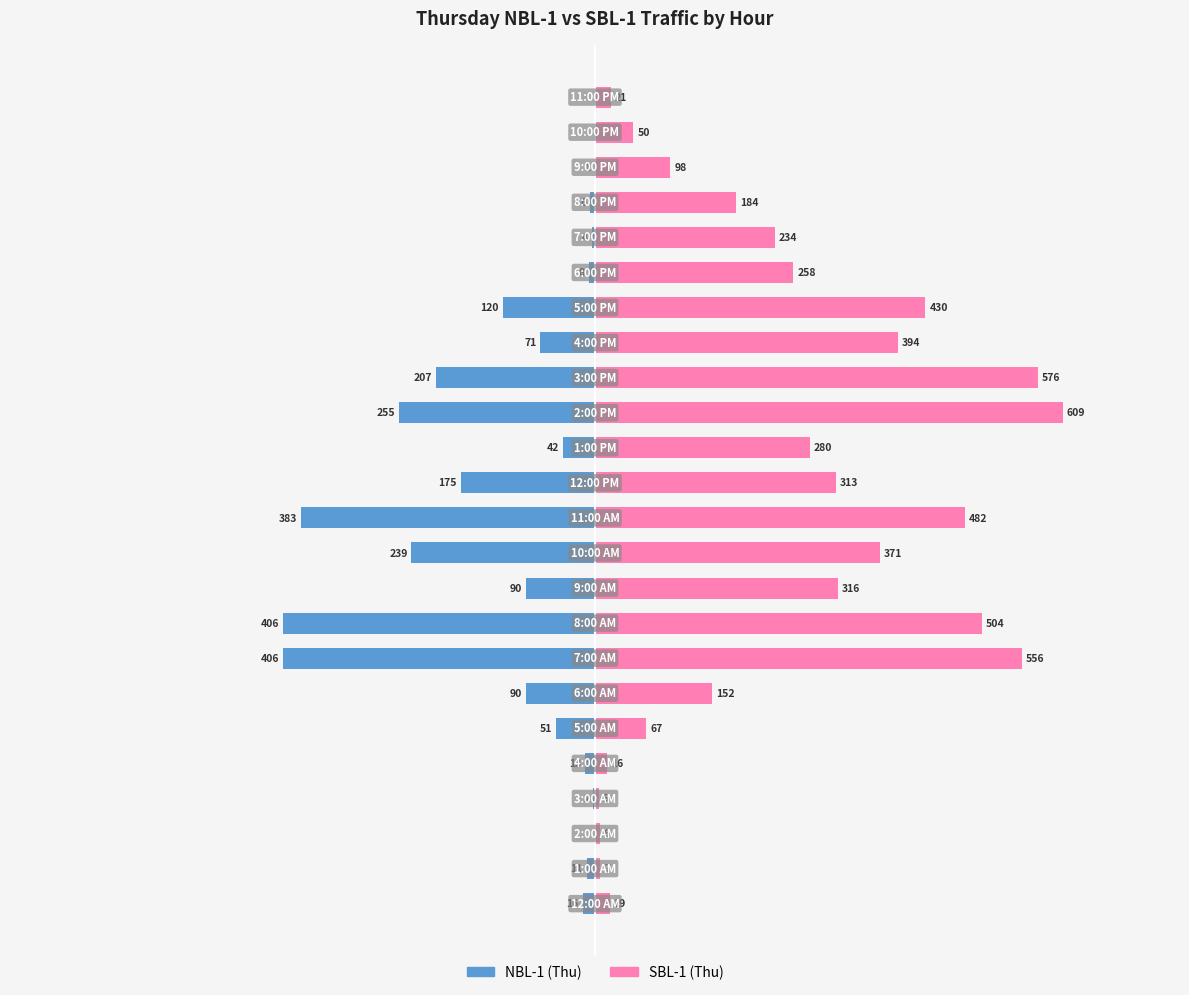

What is the difference between the second highest and minimum values in the NBL-1 (Thu) series?

406